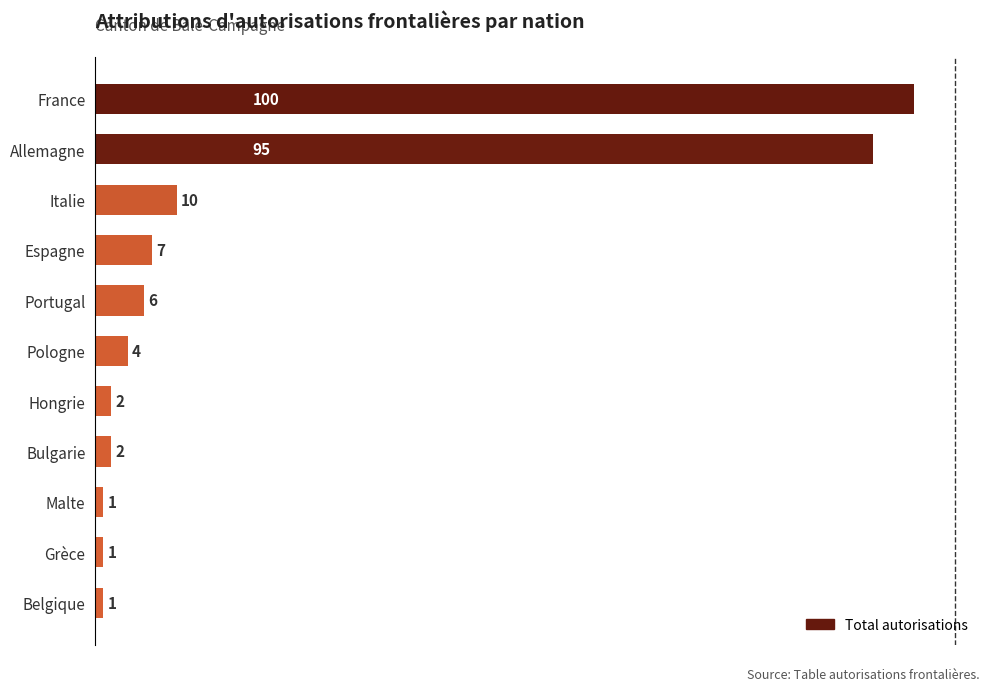

Reading bottom to top, extract all data points from this chart.

1	1	1	2	2	4	6	7	10	95	100